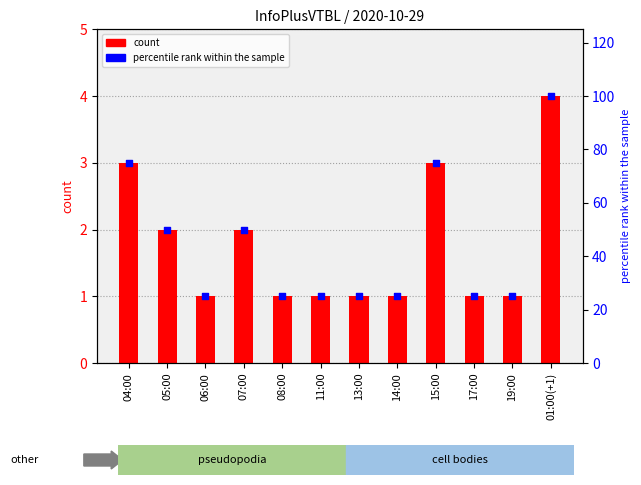

Which series has the largest total across all categories?

percentile rank within the sample